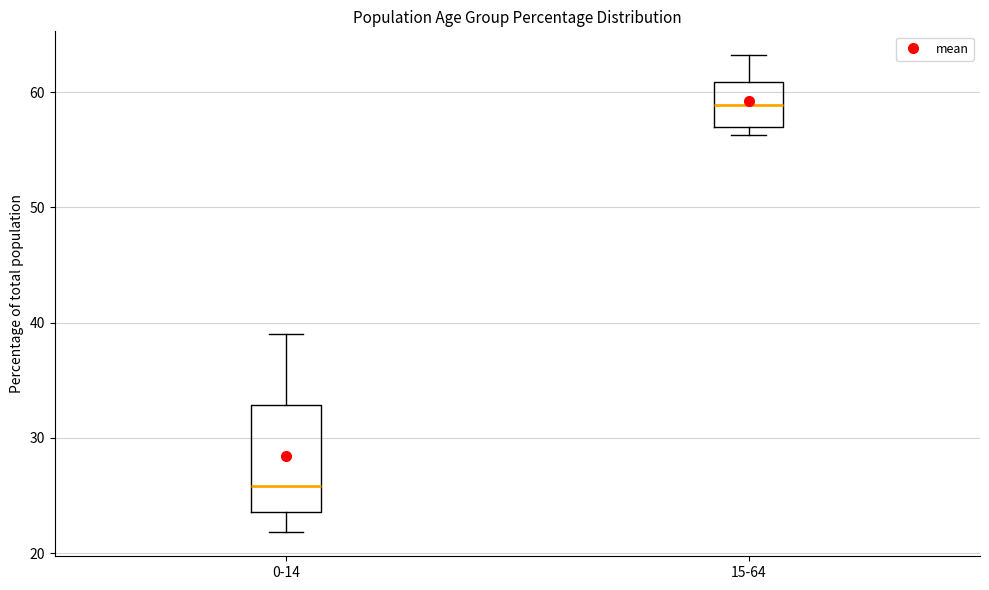

Which box is the tallest, from its lower edge to its upper edge?

0-14